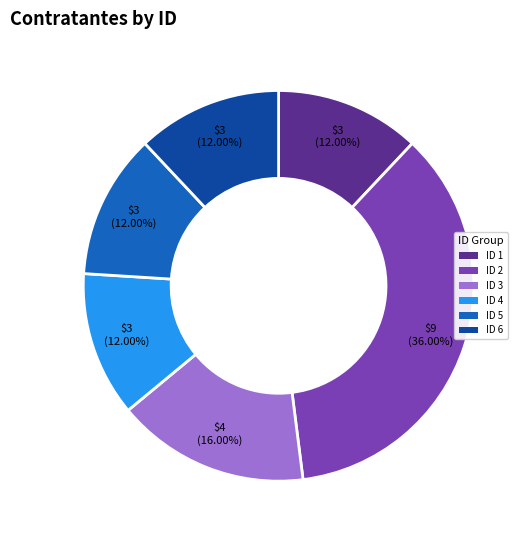

How many segments does this pie chart have?

6